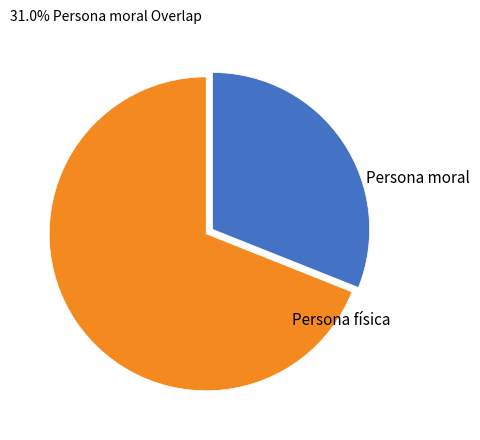

Is there a majority slice in this chart?

Yes